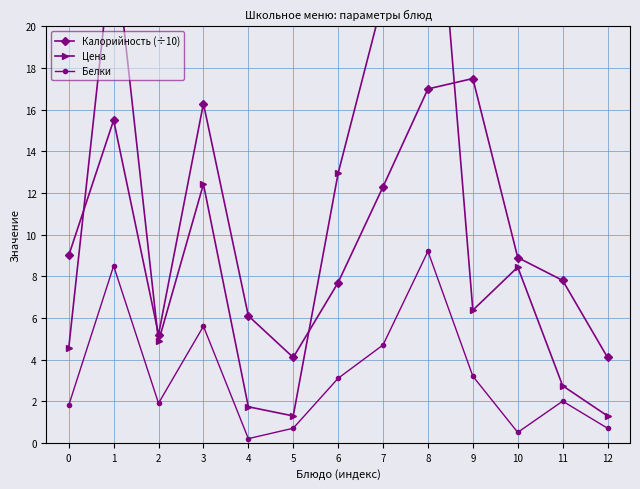

Reading left to right, transcribe all the data shown in this chart.

Калорийность (÷10): 9.0	15.5	5.2	16.3	6.1	4.1	7.7	12.3	17.0	17.5	8.9	7.8	4.1
Цена: 4.5	24.4	4.9	12.4	1.7	1.3	12.9	21.3	32.8	6.4	8.4	2.7	1.3
Белки: 1.8	8.5	1.9	5.6	0.2	0.7	3.1	4.7	9.2	3.2	0.5	2.0	0.7